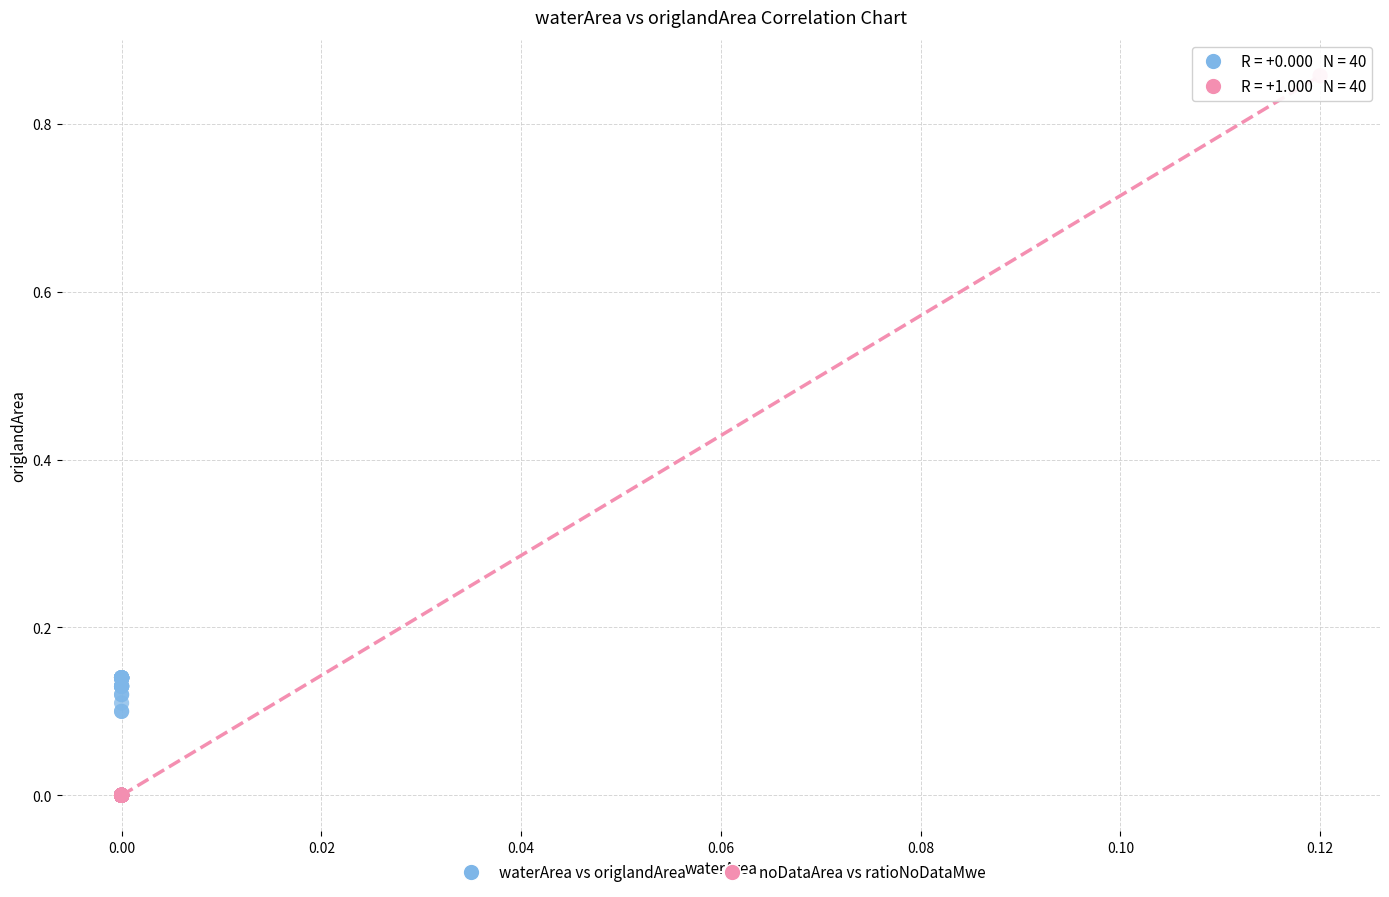

Which series contains the highest Y value?

noDataArea vs ratioNoDataMwe